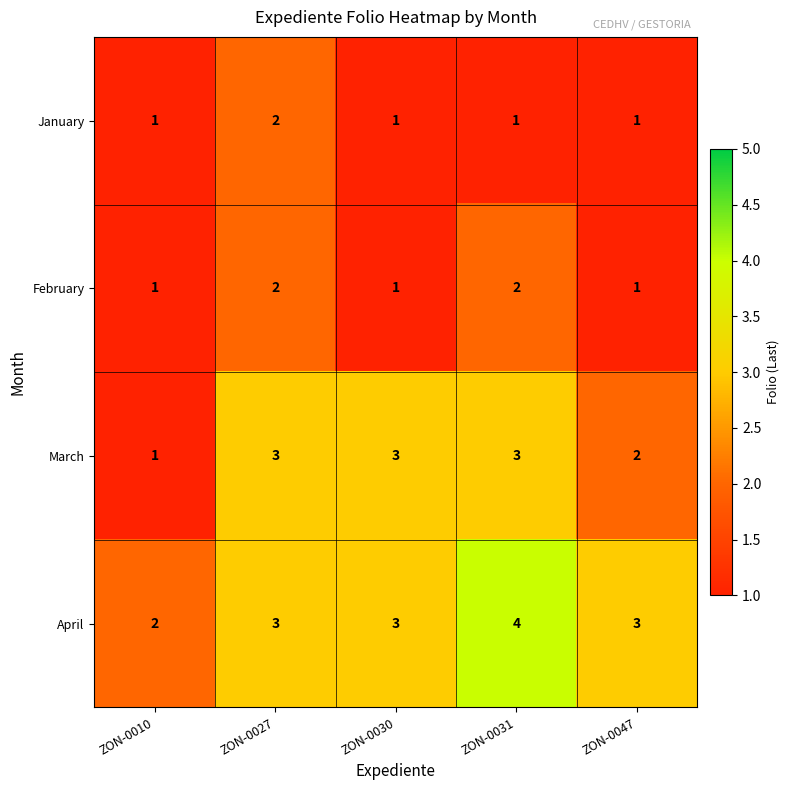

How many March values are between 2 and 3?

4